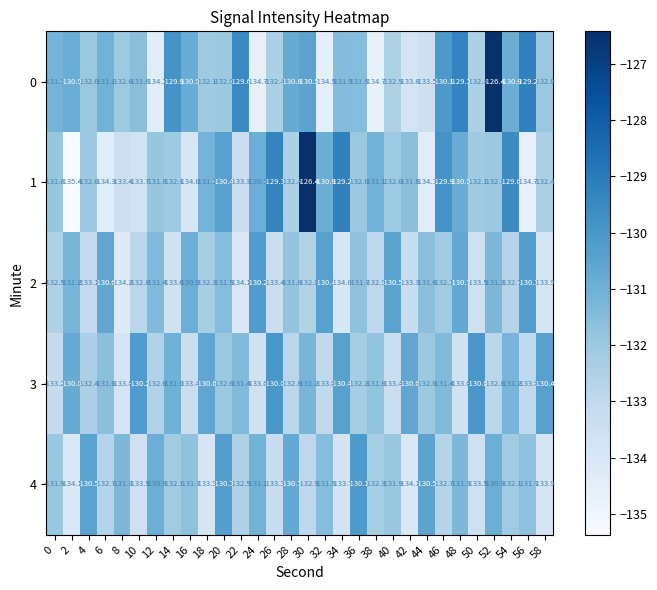

Count the number of categories in the chart.

30